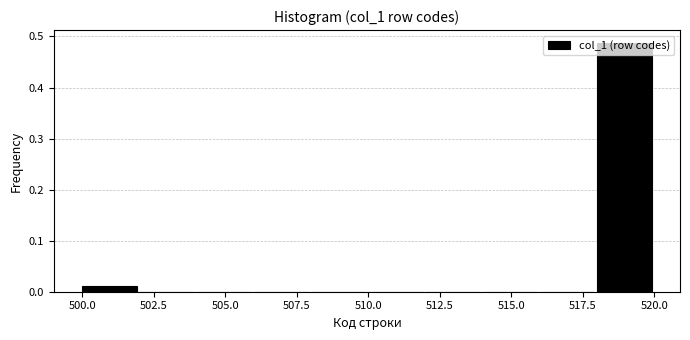

Reading left to right, transcribe this chart: for each bar, give the range it covers on the x-axis and its height. The values are not printed on the chart, so give them approximately, as read against the axis.

500 to 502: 0.01
502 to 504: 0
504 to 506: 0
506 to 508: 0
508 to 510: 0
510 to 512: 0
512 to 514: 0
514 to 516: 0
516 to 518: 0
518 to 520: 0.49